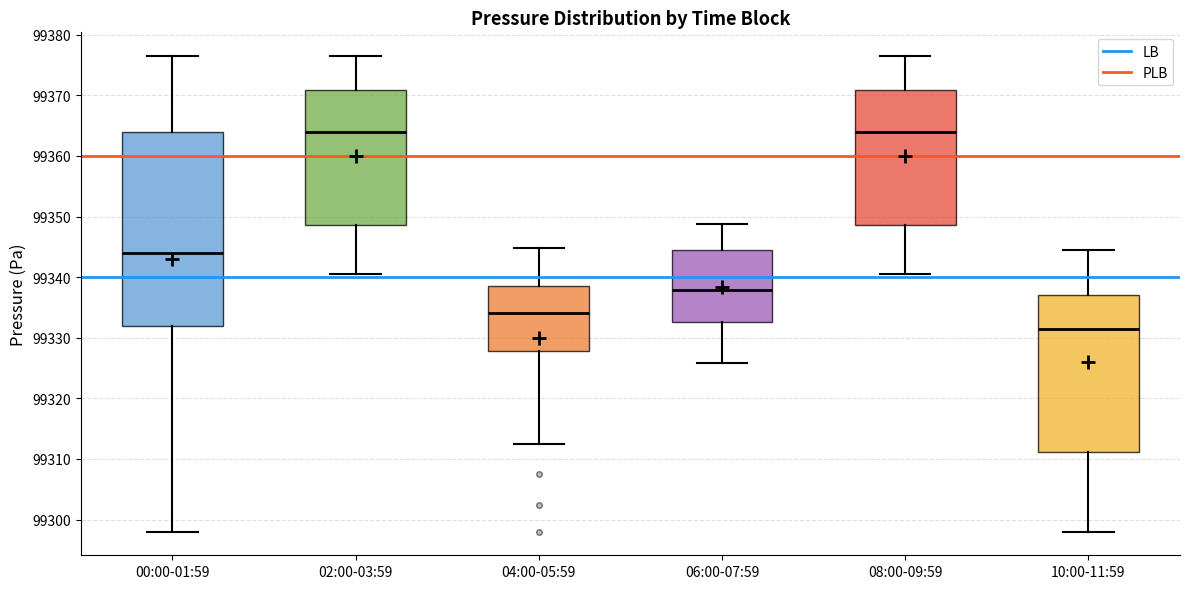

Where is the lower edge of the box for 06:00-07:59 on the y-axis? The values are not printed on the chart, so give them approximately, as read against the axis.

99333